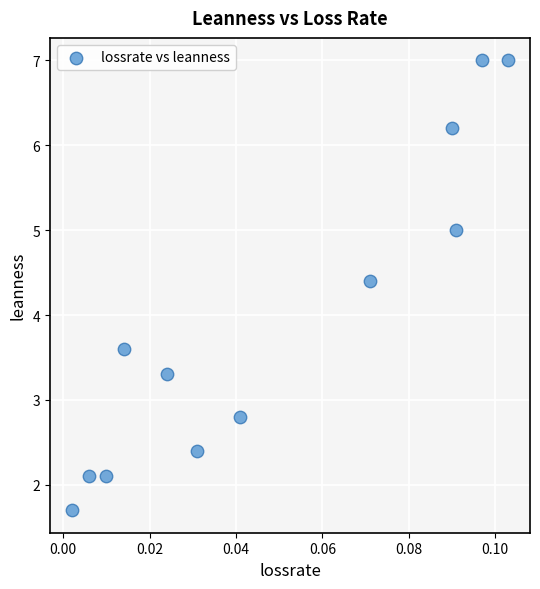

What is the average Y value?

4.0